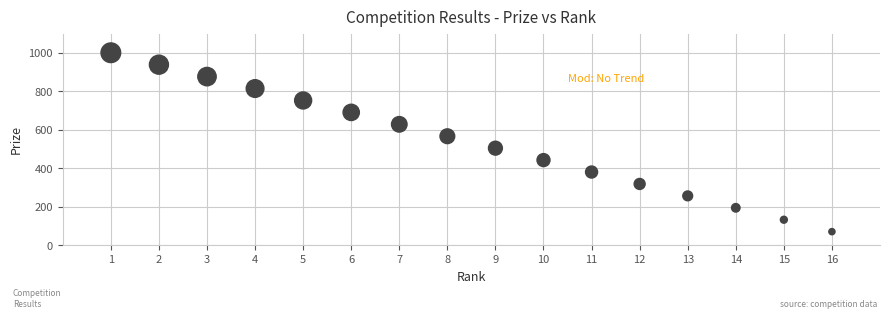

What is the range of X values (max minus min)?

15